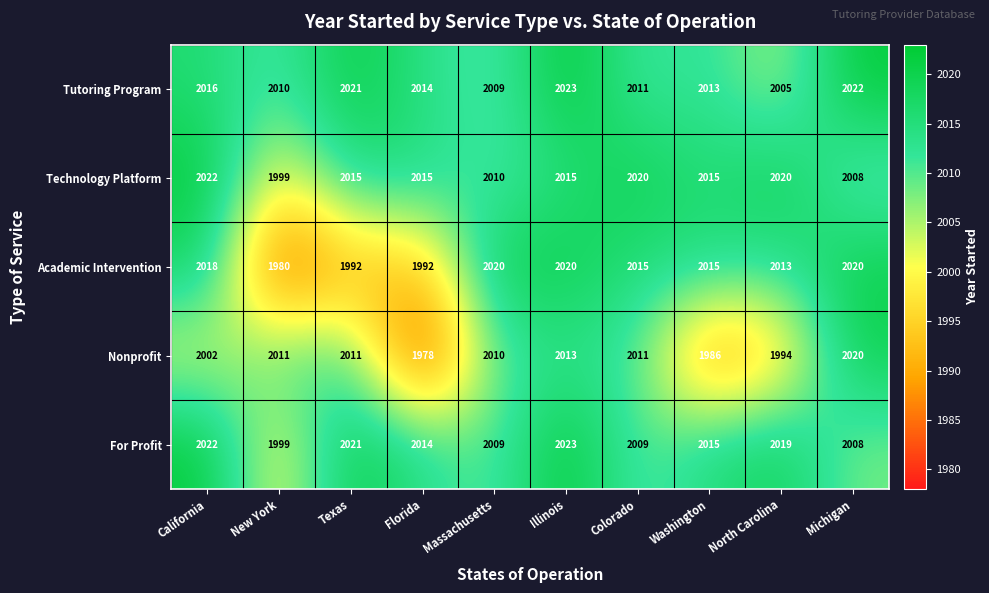

The value of Technology Platform at Texas is 799. True or false?

False